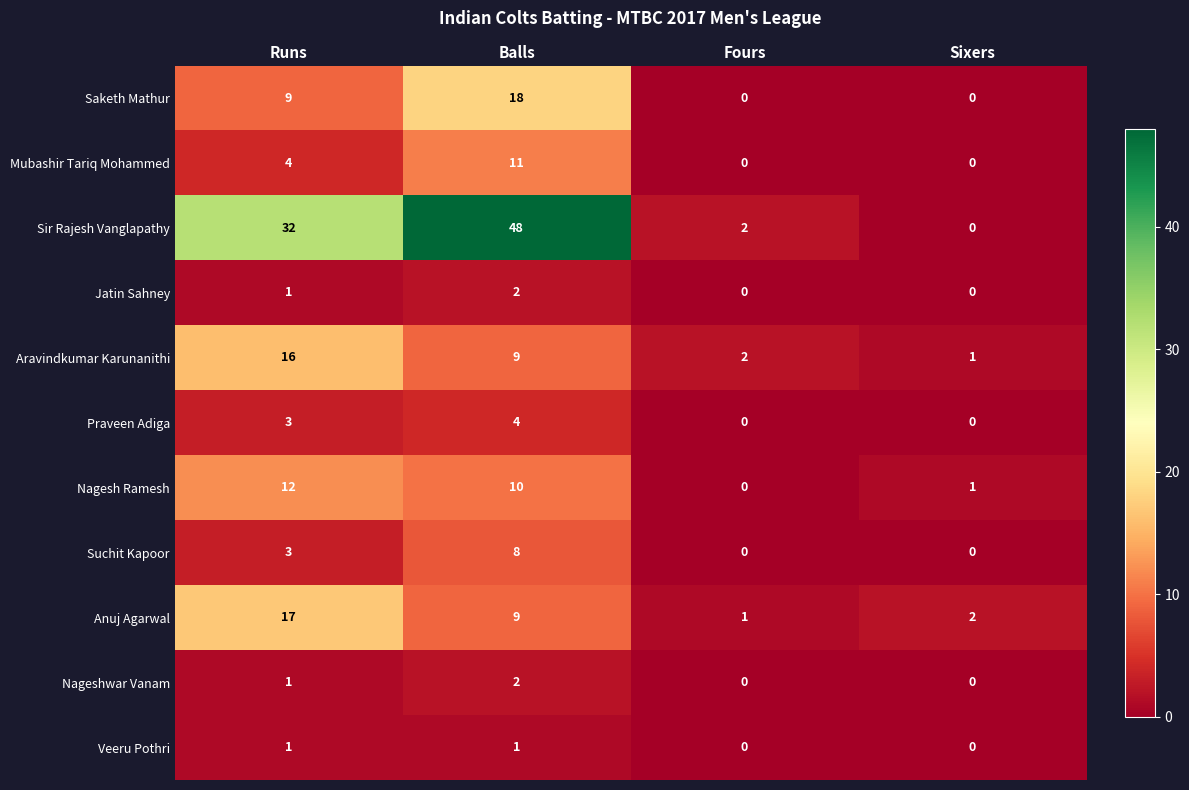

Between Balls and Sixers, which series saw the biggest shift?

Sir Rajesh Vanglapathy